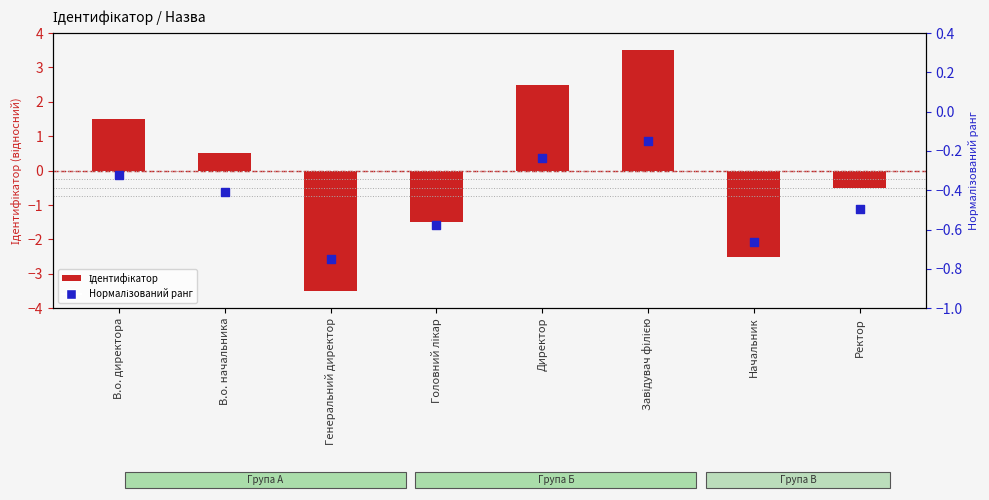

Which series has the largest total across all categories?

Ідентифікатор